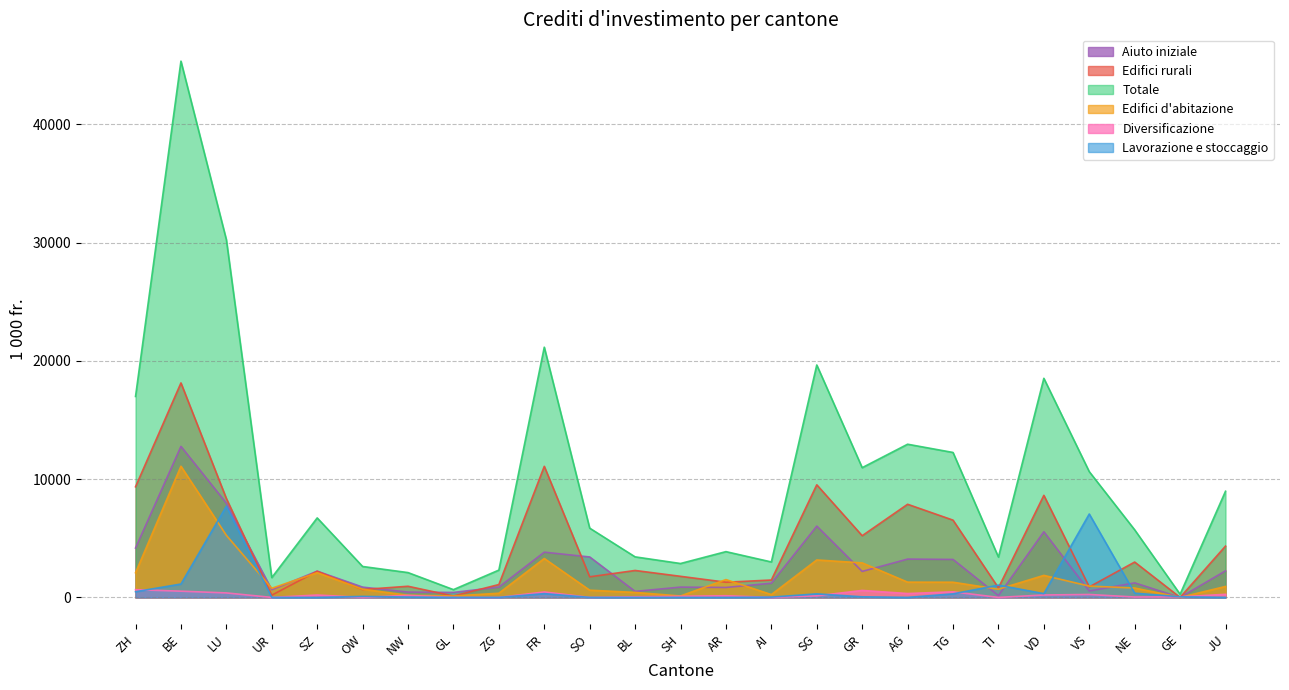

What is the total value across all series at JU?

16747.0